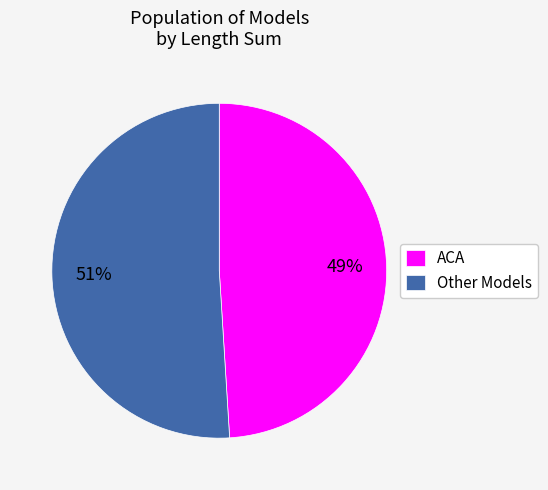

The Other Models slice represents 65% of the pie. True or false?

False